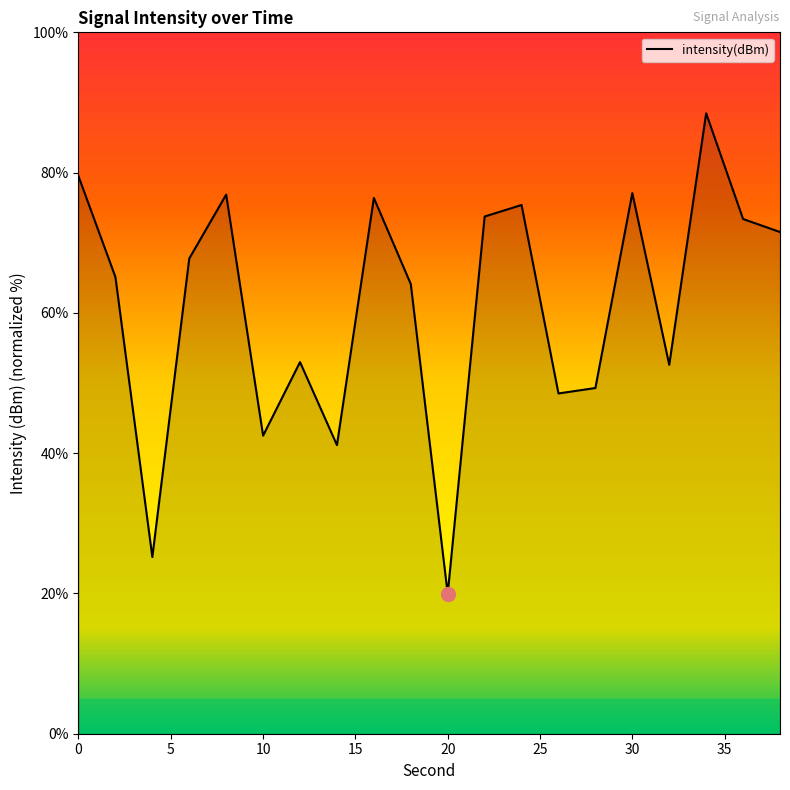

What is the average value?

61.1